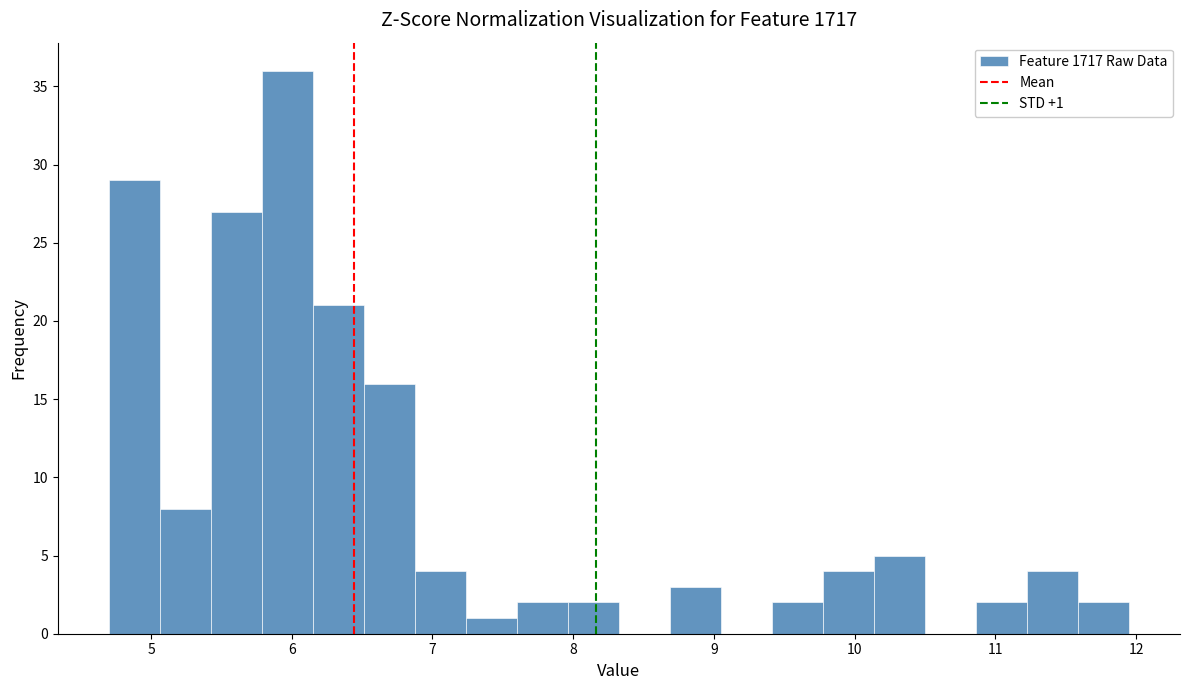

Around what value on the x-axis is the tallest bar? Give the approximate position of its centre, as read against the axis.

6.0